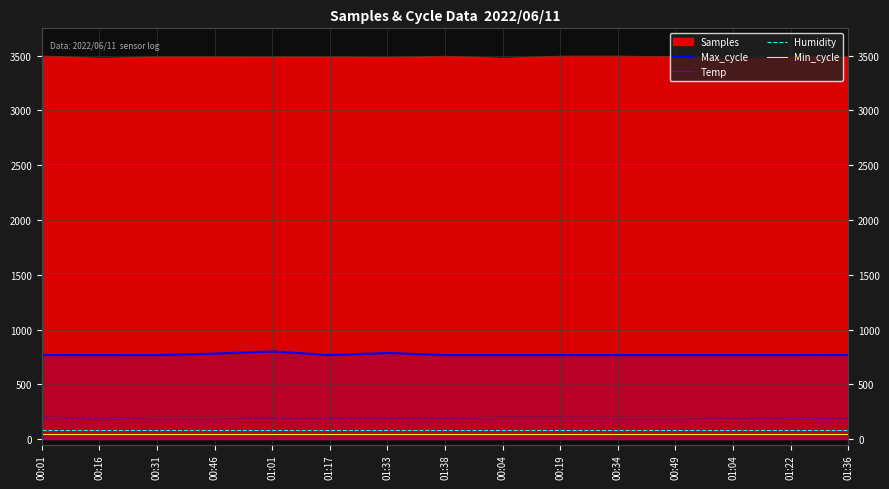

What is the sum of all Humidity values?

1200.0